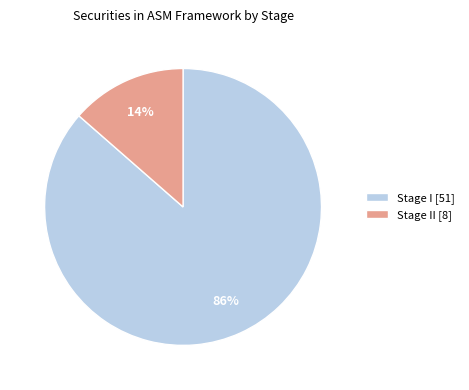

Is it true that Stage I [51] is 86% of the pie?

True